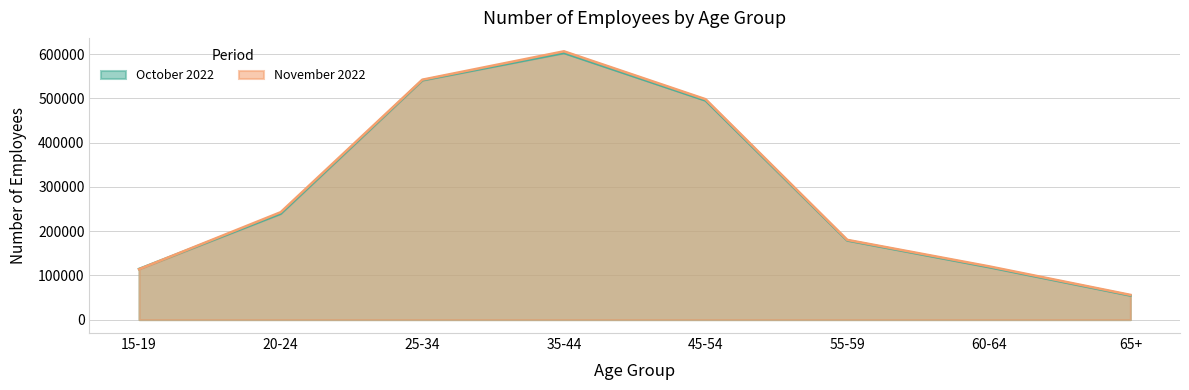

What is the highest value of the November 2022 series?

606500